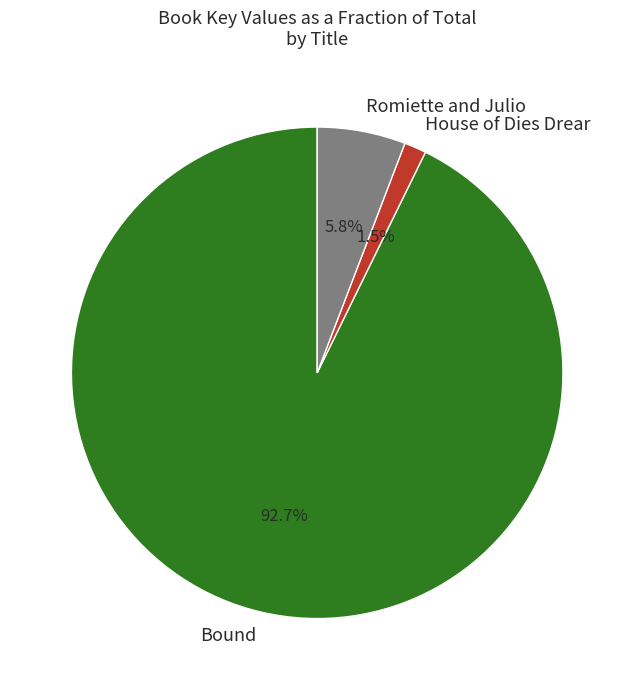

Count the number of slices in the pie.

3